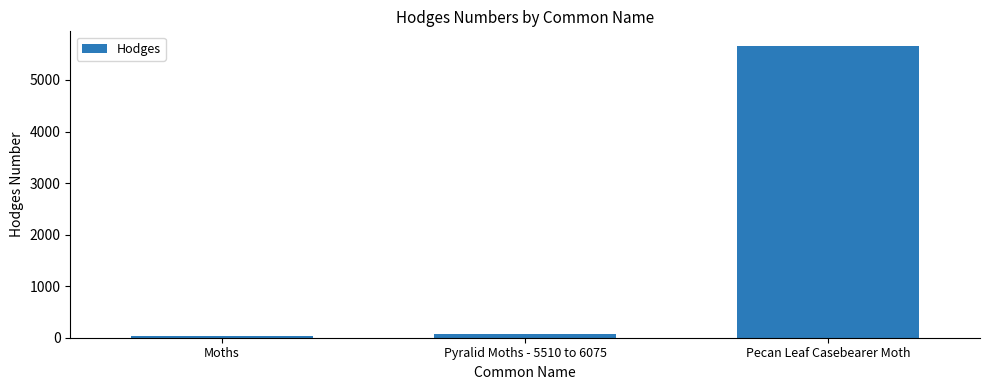

List the labels in order of value, largest first.

Pecan Leaf Casebearer Moth, Pyralid Moths - 5510 to 6075, Moths